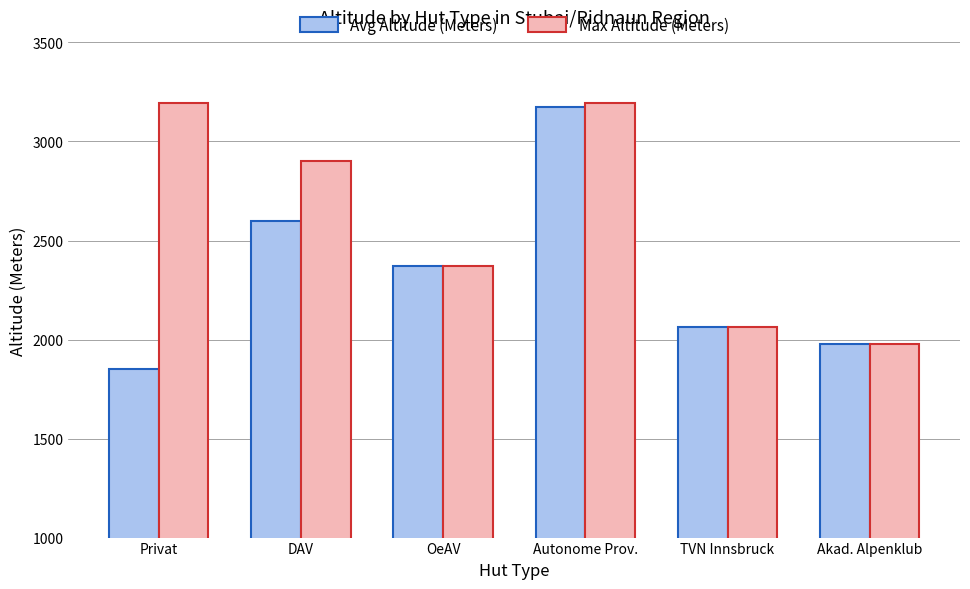

How many distinct data groups are displayed?

2